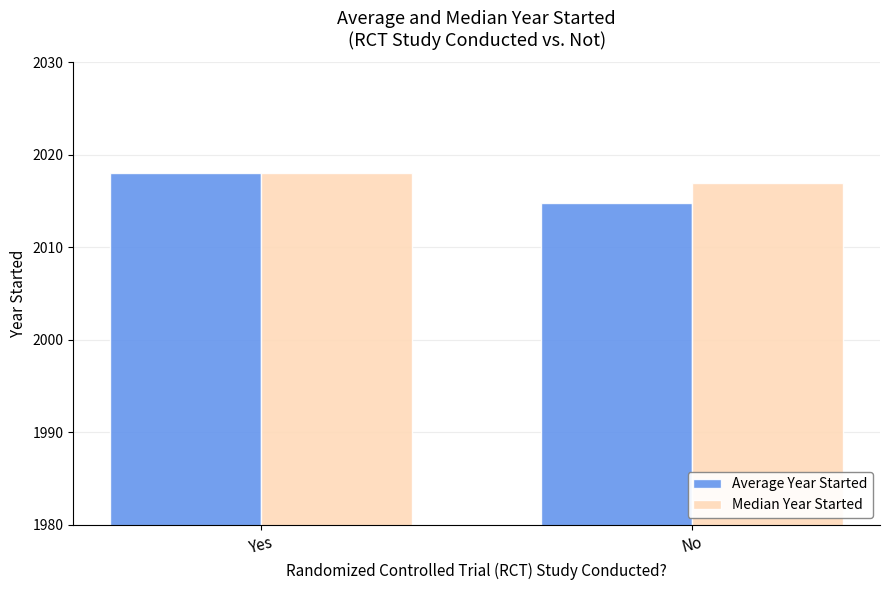

Are the bars horizontal?

No